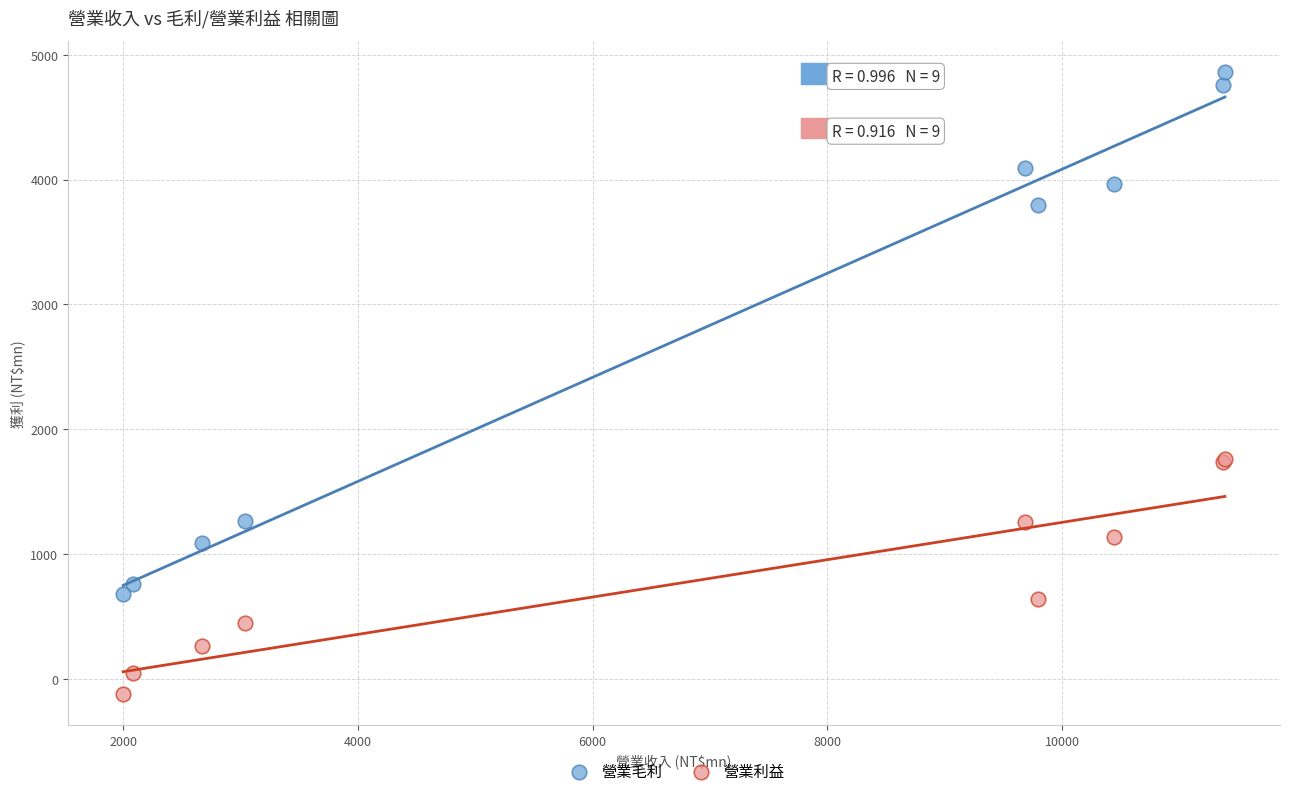

What is the X range (max minus min) for the scatter plot?

9388.9